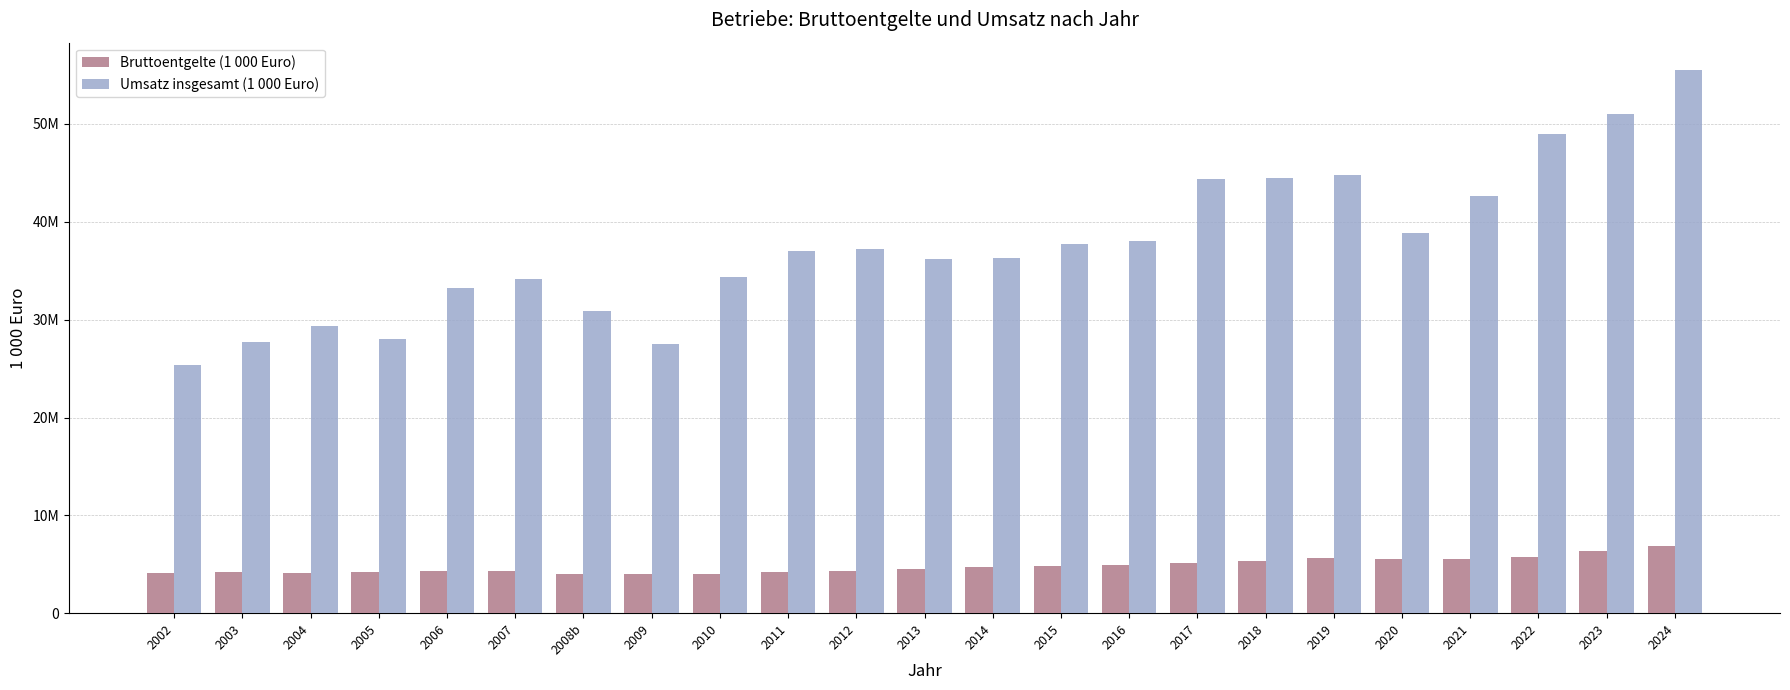

Between 2005 and 2010, which series saw the biggest shift?

Umsatz insgesamt (1 000 Euro)